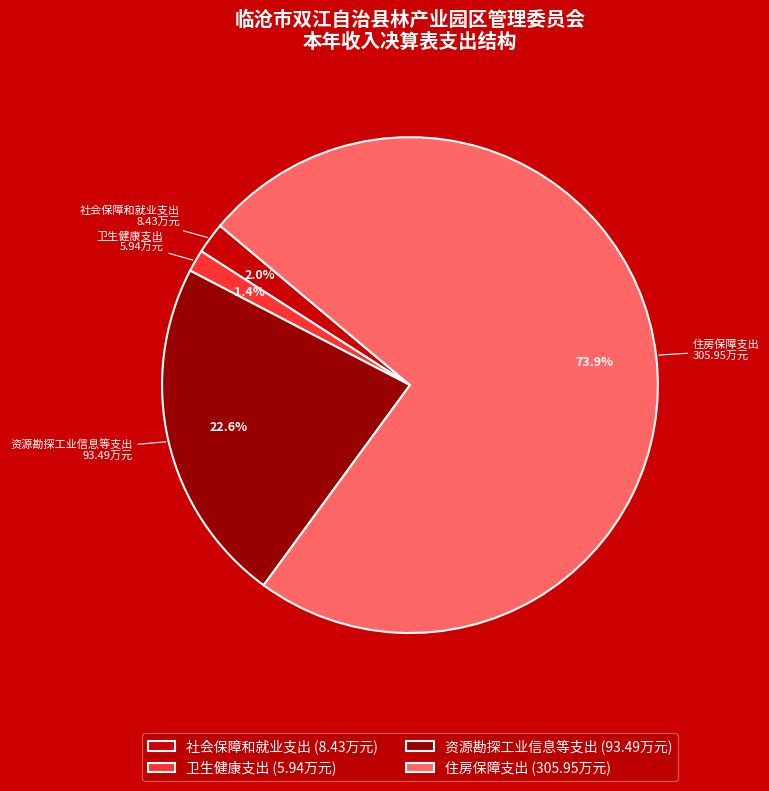

True or false: 资源勘探工业信息等支出 accounts for 36% of the total.

False